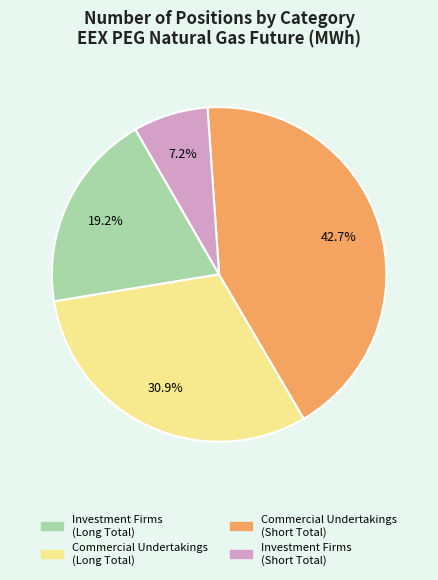

Which has a higher value, Investment Firms (Short Total) or Investment Firms (Long Total)?

Investment Firms (Long Total)